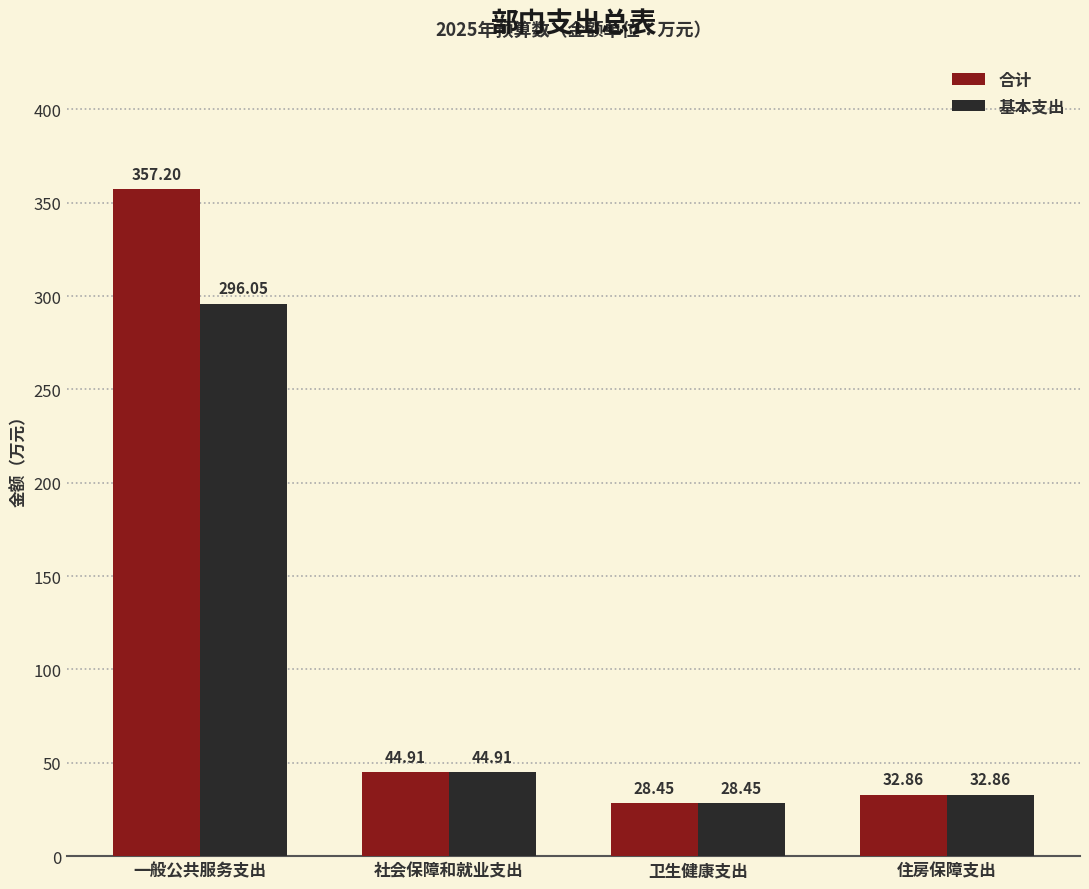

Which series has the widest spread of values?

合计